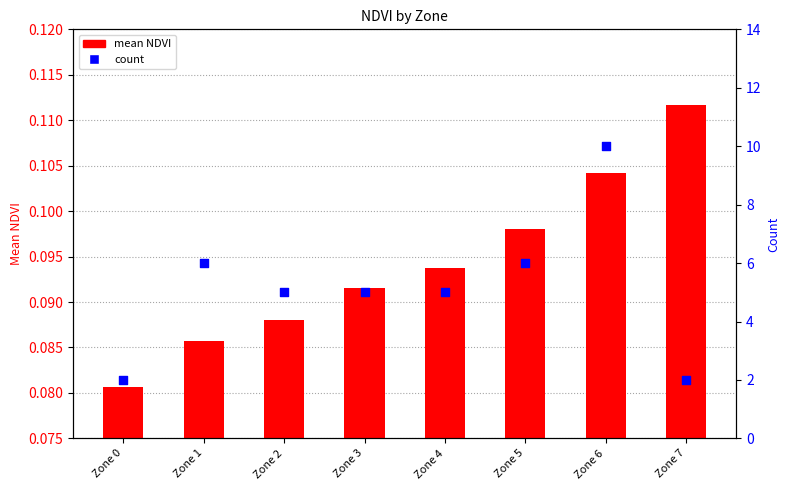

At how many categories does at least one series exceed 0?

8